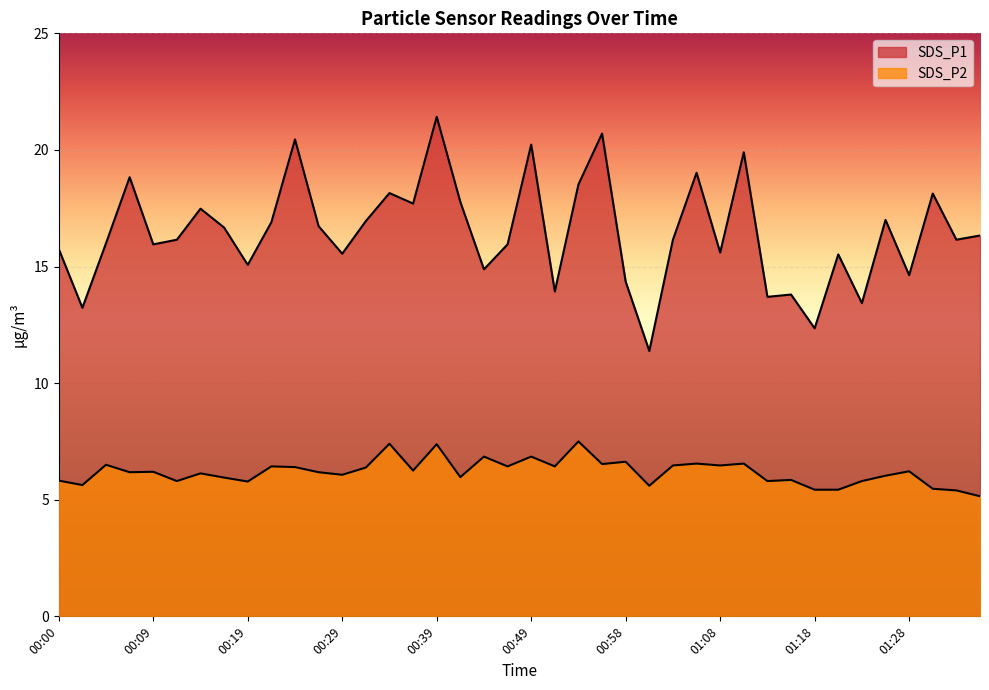

What is the label of the 1st point from the right?

01:36